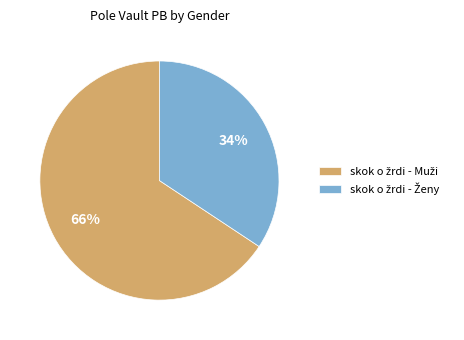

To the nearest percent, what is the average slice percentage?

50%